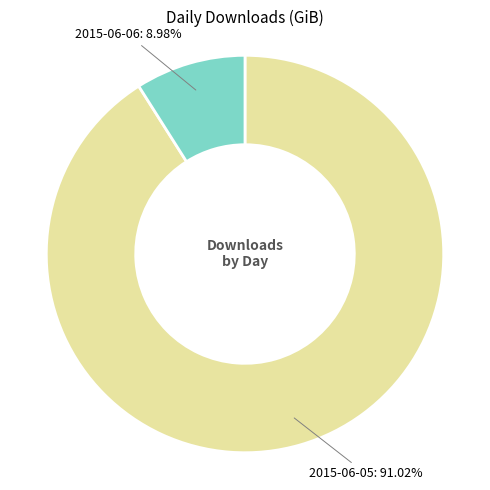

To the nearest percent, what is the difference between the largest and smallest slice percentages?

82%